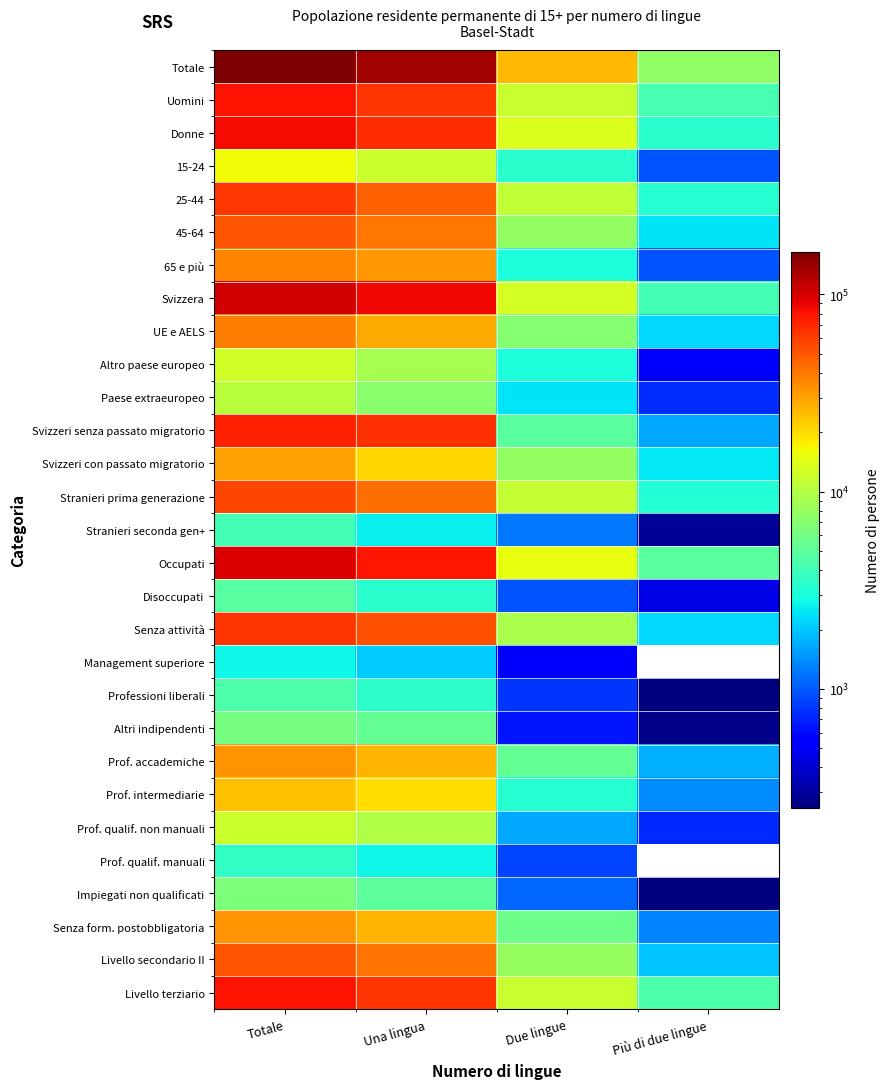

Rank the categories by Stranieri prima generazione value from highest to lowest.

Totale, Una lingua, Due lingue, Più di due lingue